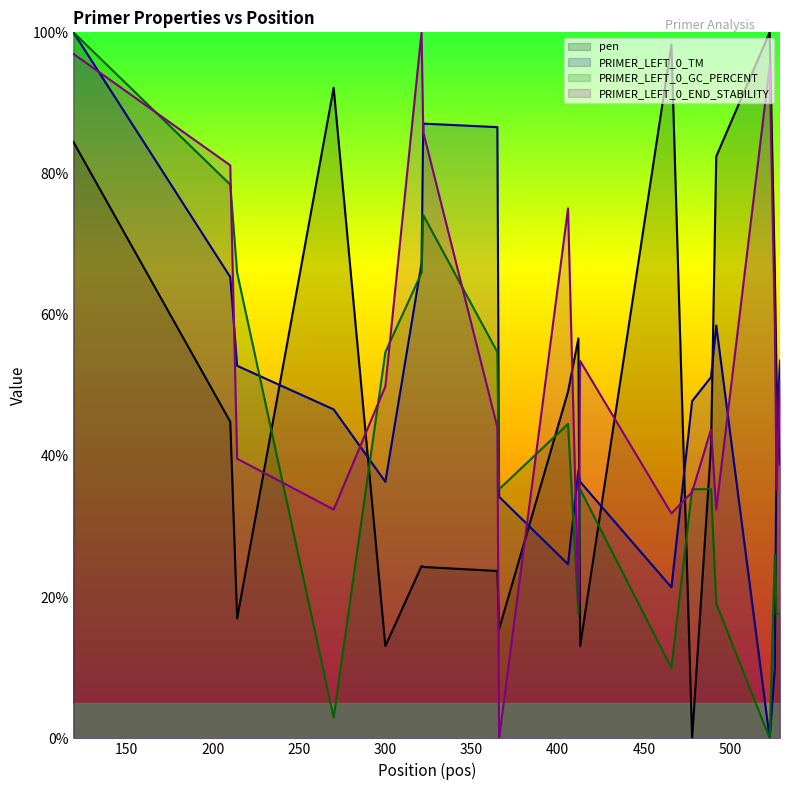

Reading left to right, what are all the values shown in this chart?

pen: 84.5	44.8	17.0	92.1	13.1	24.4	24.3	23.7	15.5	49.1	56.6	13.1	98.3	0.0	41.5	82.4	100.0	65.9	50.7	38.8
PRIMER_LEFT_0_TM: 100.0	65.3	52.8	46.6	36.3	67.3	87.1	86.6	34.2	24.7	37.9	36.3	21.4	47.8	51.2	58.5	0.0	10.0	43.1	53.5
PRIMER_LEFT_0_GC_PERCENT: 100.0	78.4	65.9	2.9	54.7	65.9	74.1	54.7	35.3	44.5	17.6	35.3	10.0	35.3	35.3	19.1	0.0	26.1	17.6	17.6
PRIMER_LEFT_0_END_STABILITY: 97.0	81.2	39.6	32.4	49.9	100.0	85.9	44.0	0.0	75.1	19.1	53.5	31.9	34.9	43.8	32.4	95.3	58.4	35.2	50.7